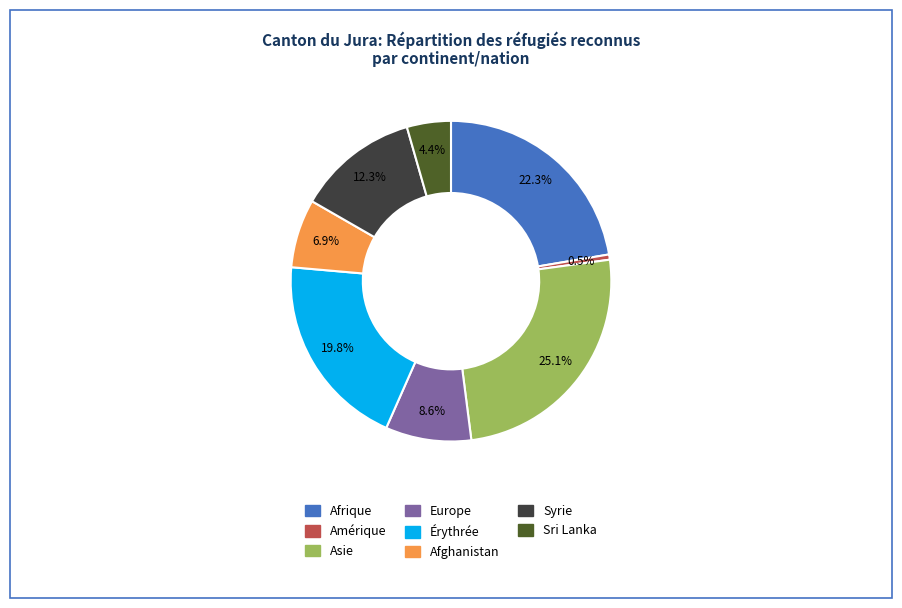

Between Sri Lanka and Amérique, which is larger?

Sri Lanka